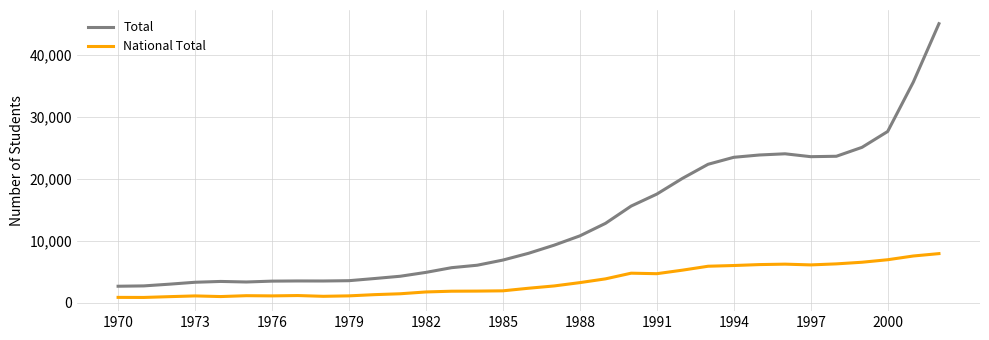

True or false: National Total and Total cross at least once.

False